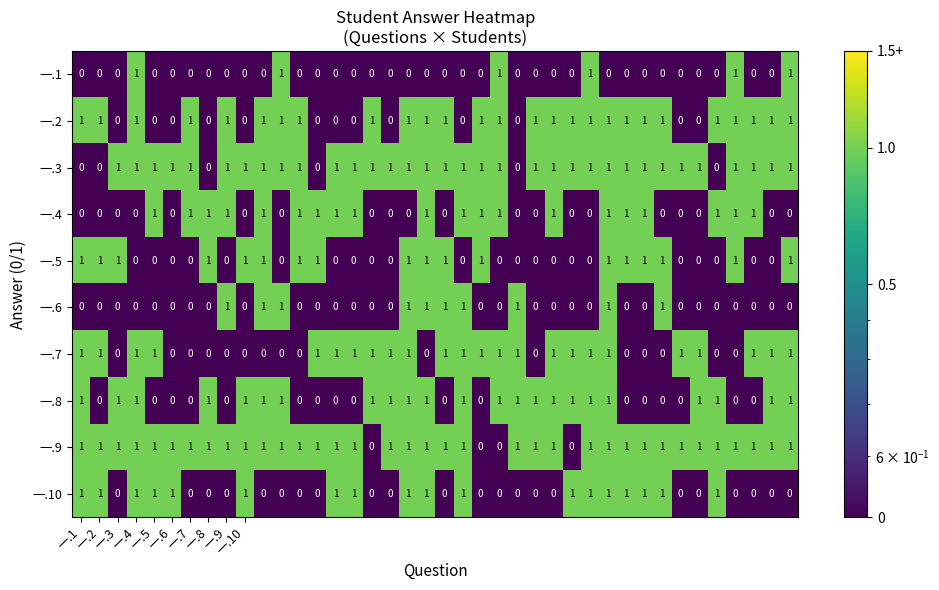

At how many categories does at least one series exceed 0?

40